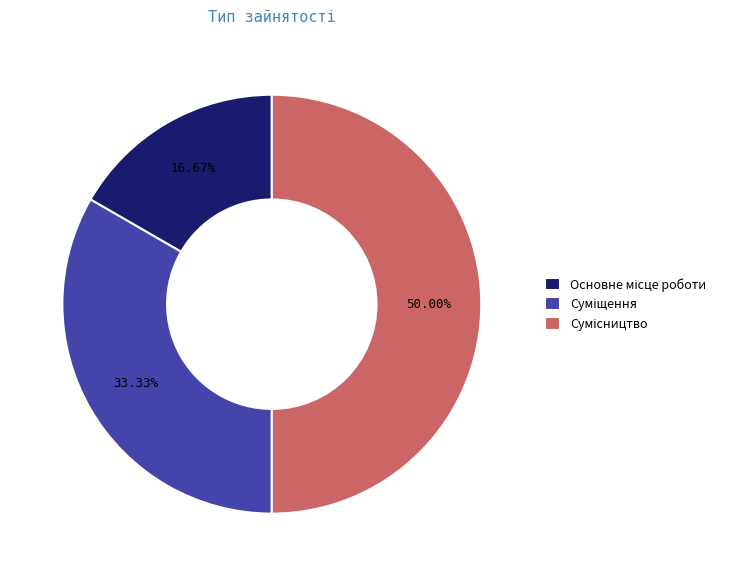

Count the number of slices in the pie.

3